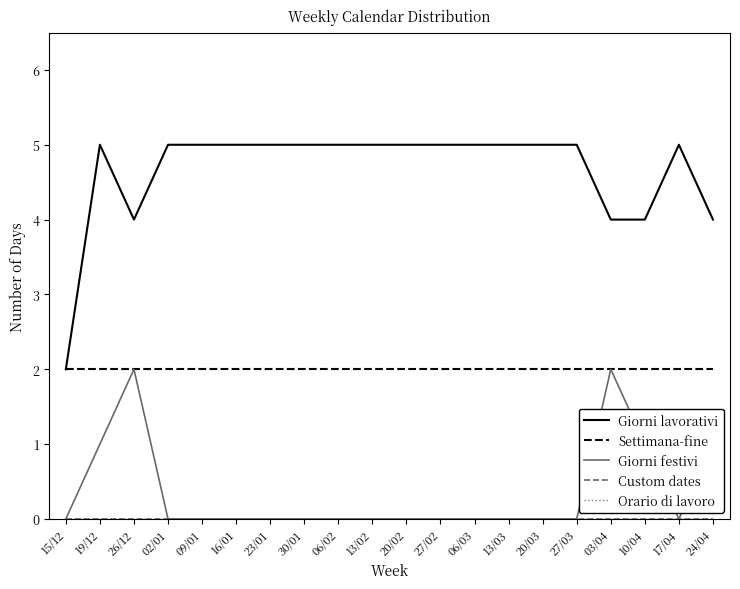

Which category has the highest value across all series?

19/12